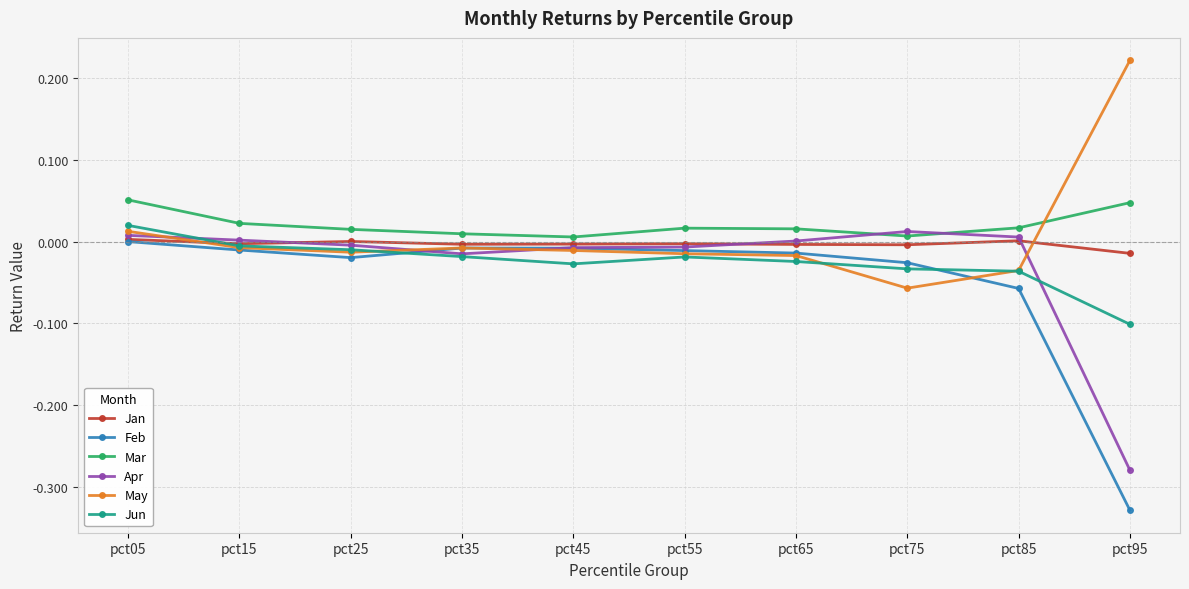

How many data points does each series have?

10